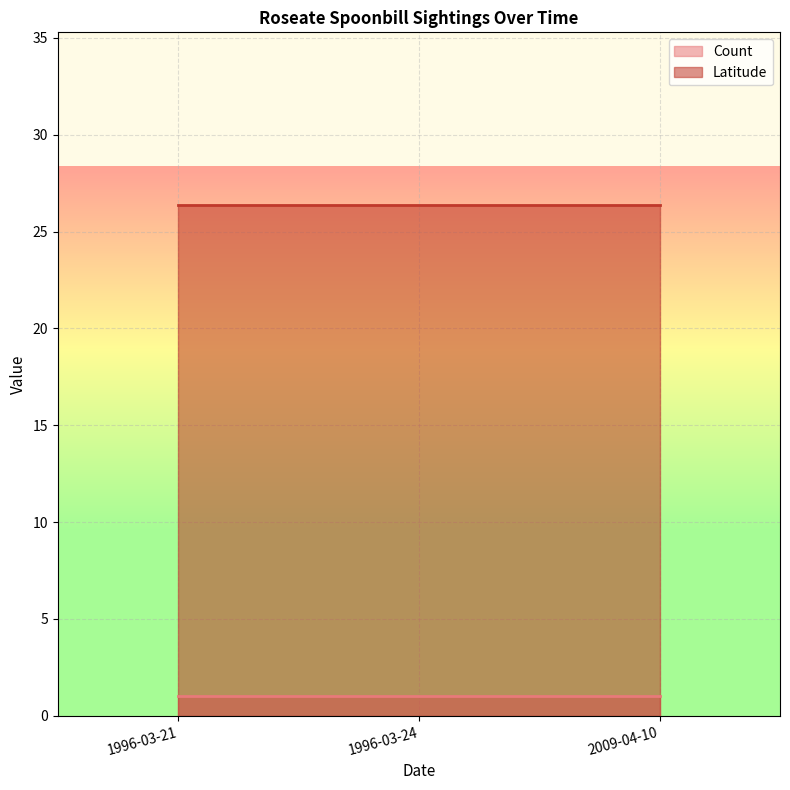

Reading left to right, what are all the values shown in this chart?

Count: 1996-03-21=1.0	1996-03-24=1.0	2009-04-10=1.0
Latitude: 1996-03-21=26.4	1996-03-24=26.4	2009-04-10=26.4